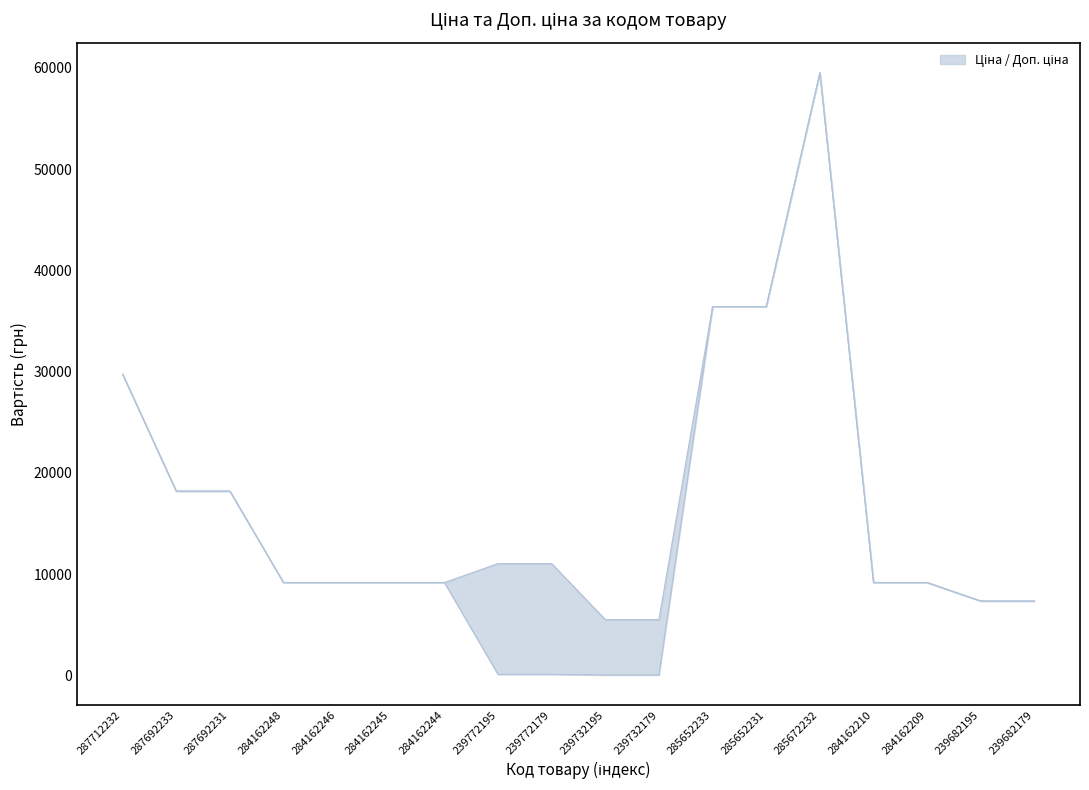

What is the greatest value displayed?

59523.0